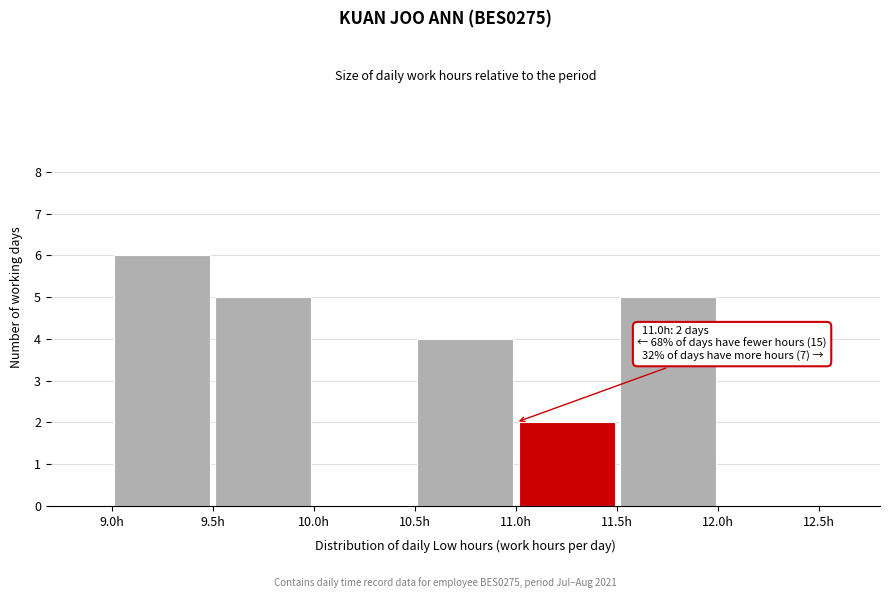

Over which range of the x-axis is the bar tallest?

9.0 to 9.5